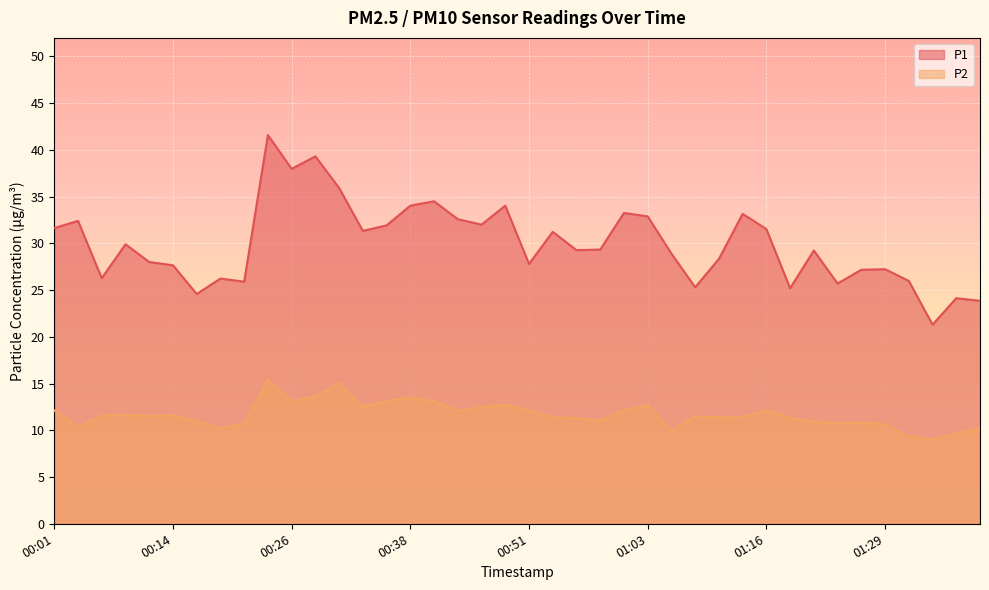

Where is P1 nearest to the value 31?

00:53